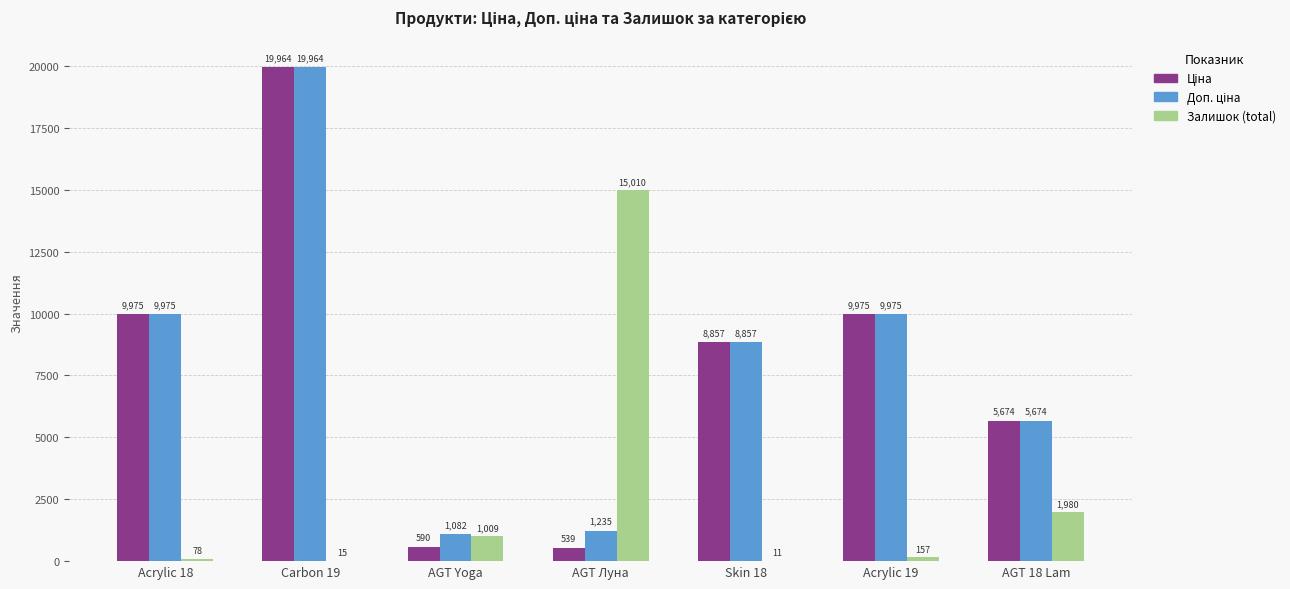

Which series changed the most between Acrylic 18 and Acrylic 19?

Залишок (total)